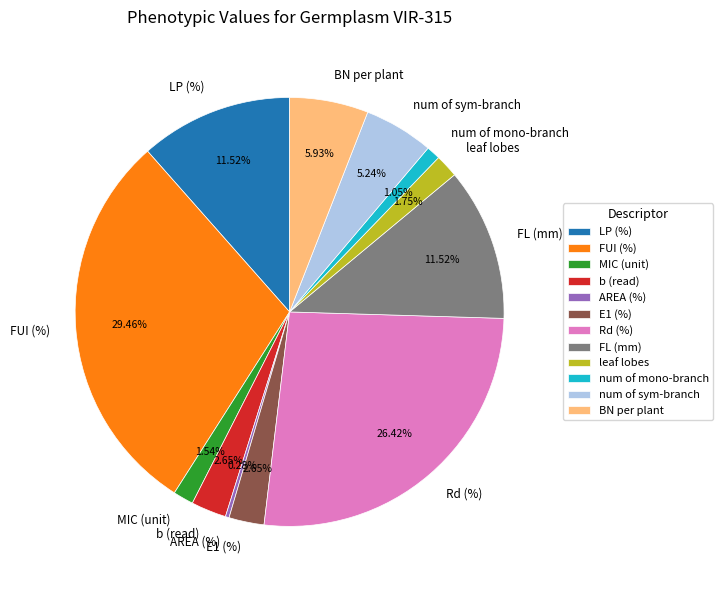

Does any single category account for the majority?

No